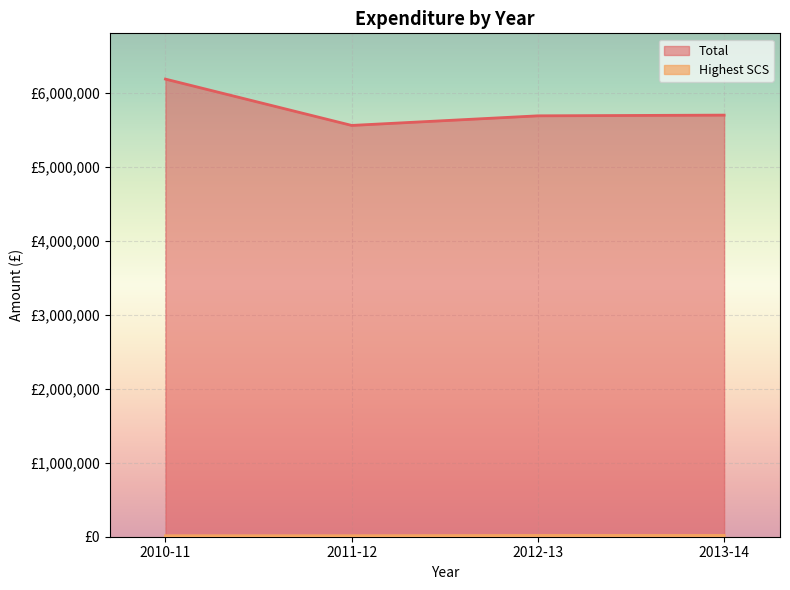

Reading right to left, transcribe all the data shown in this chart.

Total: 5704102	5694558	5564554	6191430
Highest SCS: 17500	17500	13500	13500